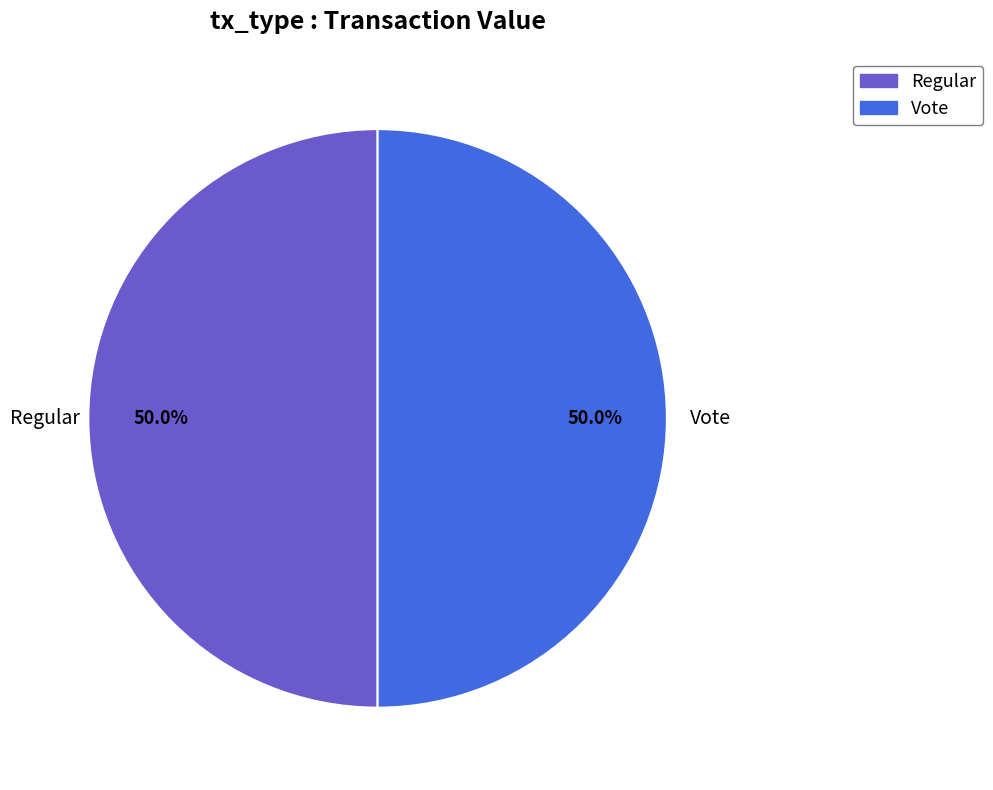

How many slices are in this pie chart?

2